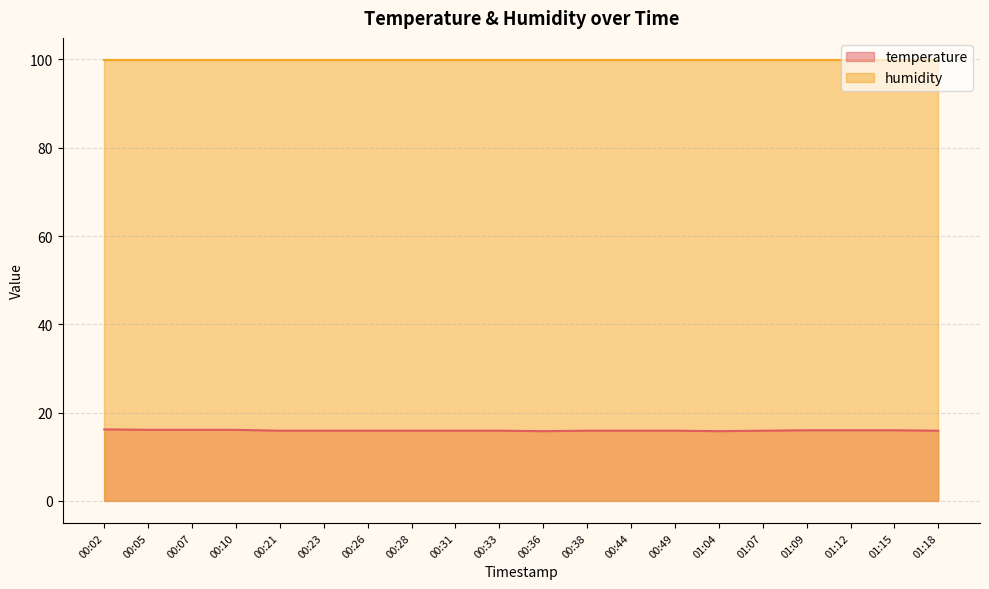

What position from the left is 01:12?

18